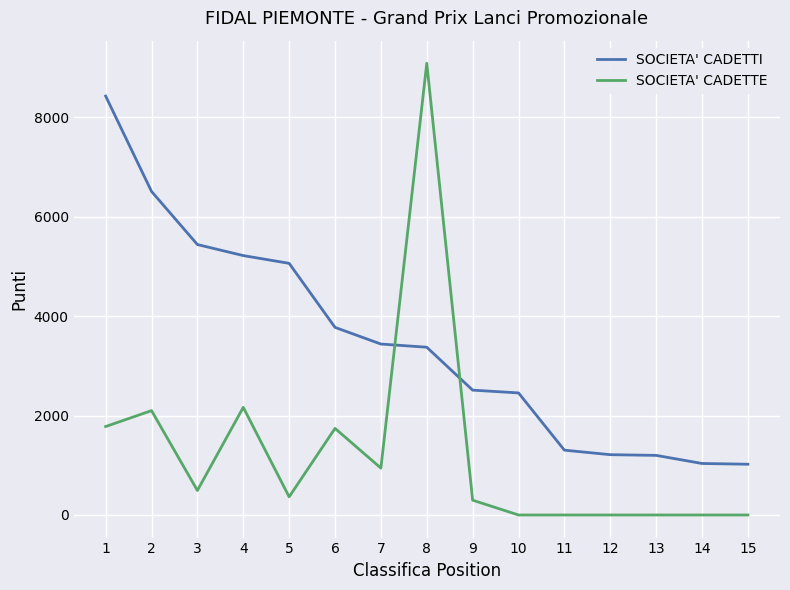

Between 8 and 15, which series saw the biggest shift?

SOCIETA' CADETTE